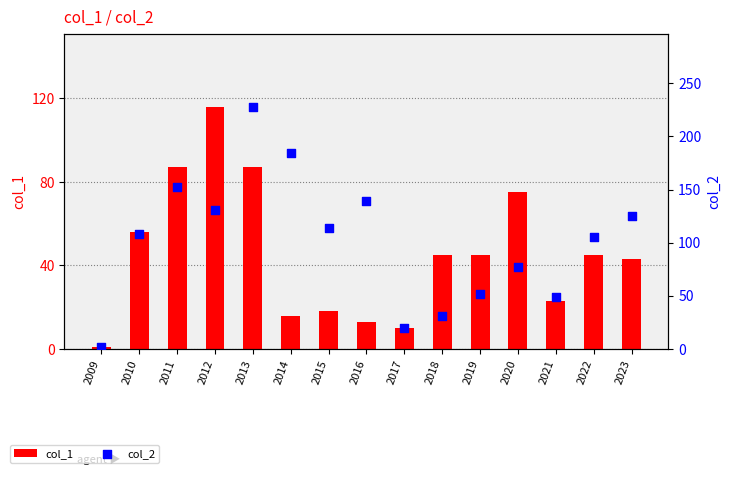

Which series contains the highest Y value?

col_2